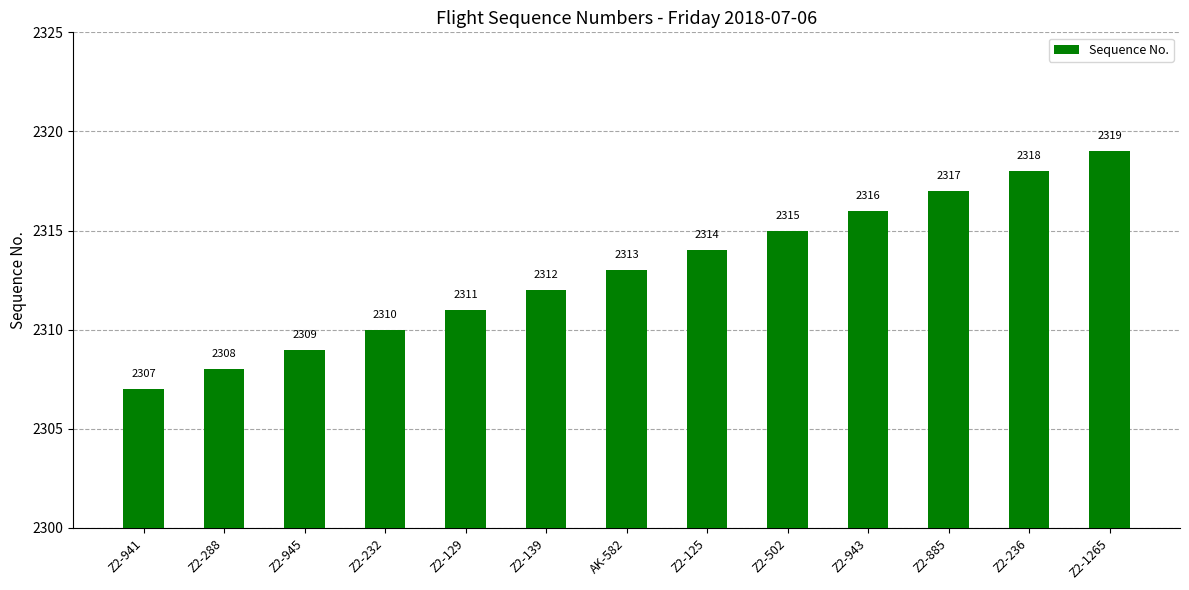

Reading right to left, transcribe all the data shown in this chart.

Z2-1265=2319	Z2-236=2318	Z2-885=2317	Z2-943=2316	Z2-502=2315	Z2-125=2314	AK-582=2313	Z2-139=2312	Z2-129=2311	Z2-232=2310	Z2-945=2309	Z2-288=2308	Z2-941=2307